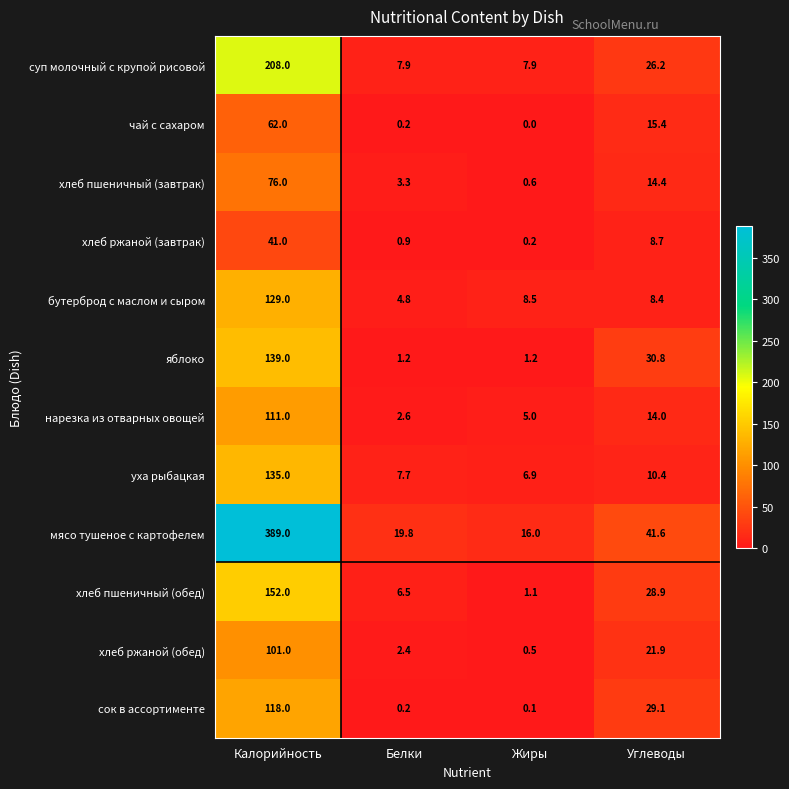

Which series has the largest total across all categories?

мясо тушеное с картофелем